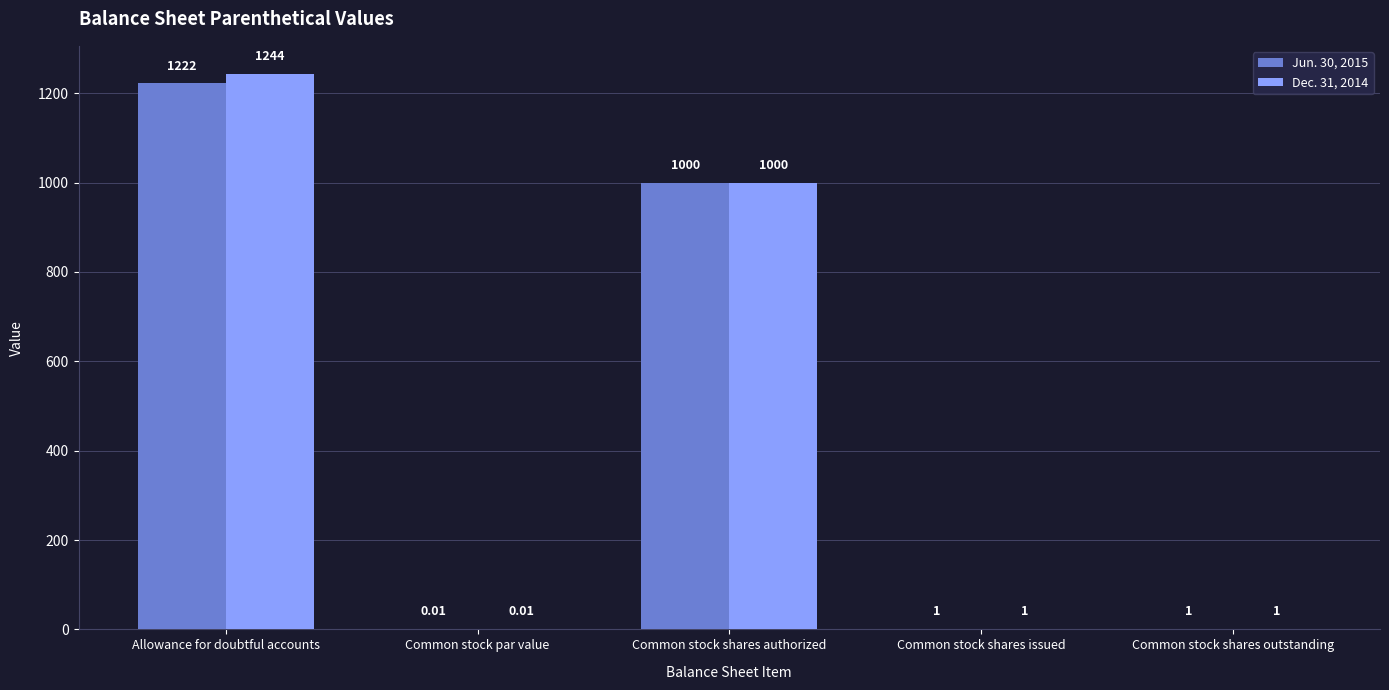

What is the sum of the Jun. 30, 2015 values at Allowance for doubtful accounts and Common stock shares issued?

1223.0